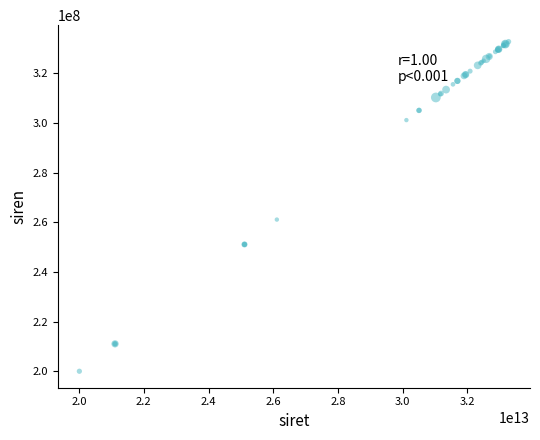

What Y value in the scatter plot is closest to 266385636?

261100960